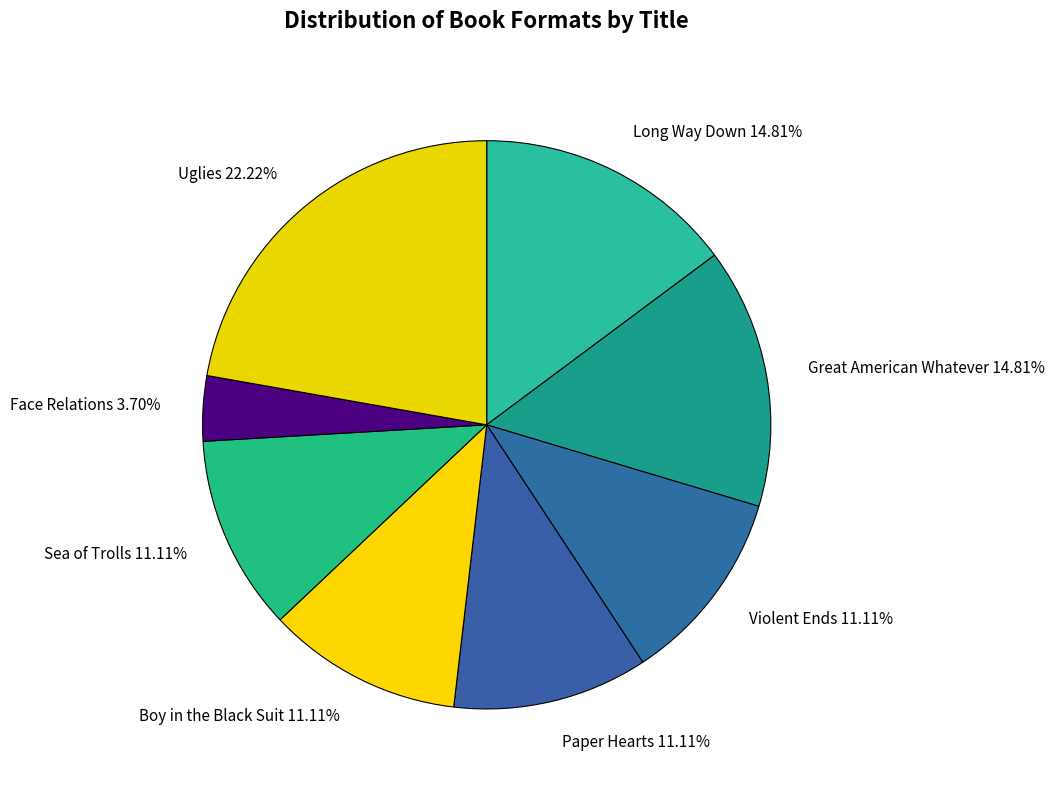

What is the ratio of the value at Boy in the Black Suit to the value at Paper Hearts?

1.0